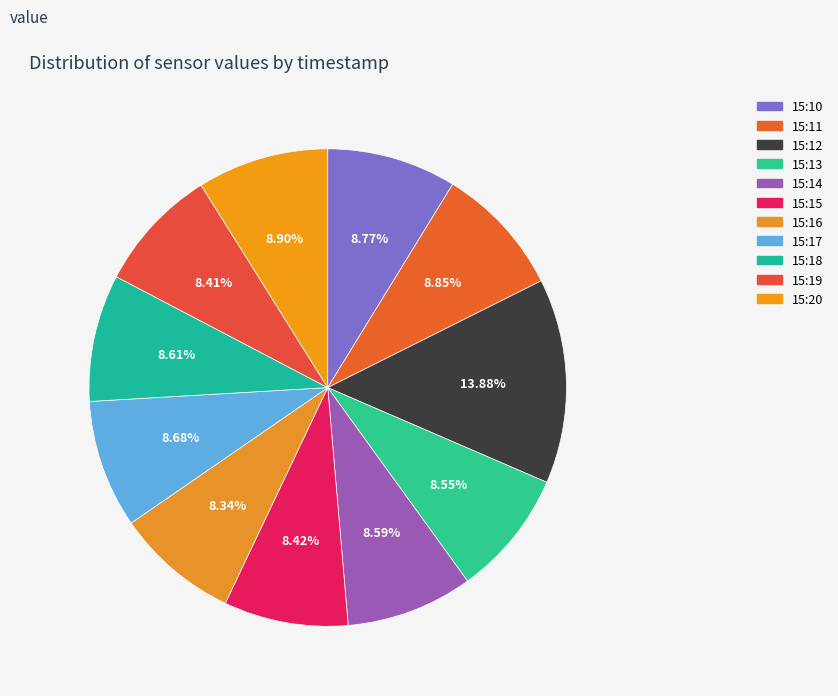

To the nearest percent, what is the difference between the largest and smallest slice percentages?

6%